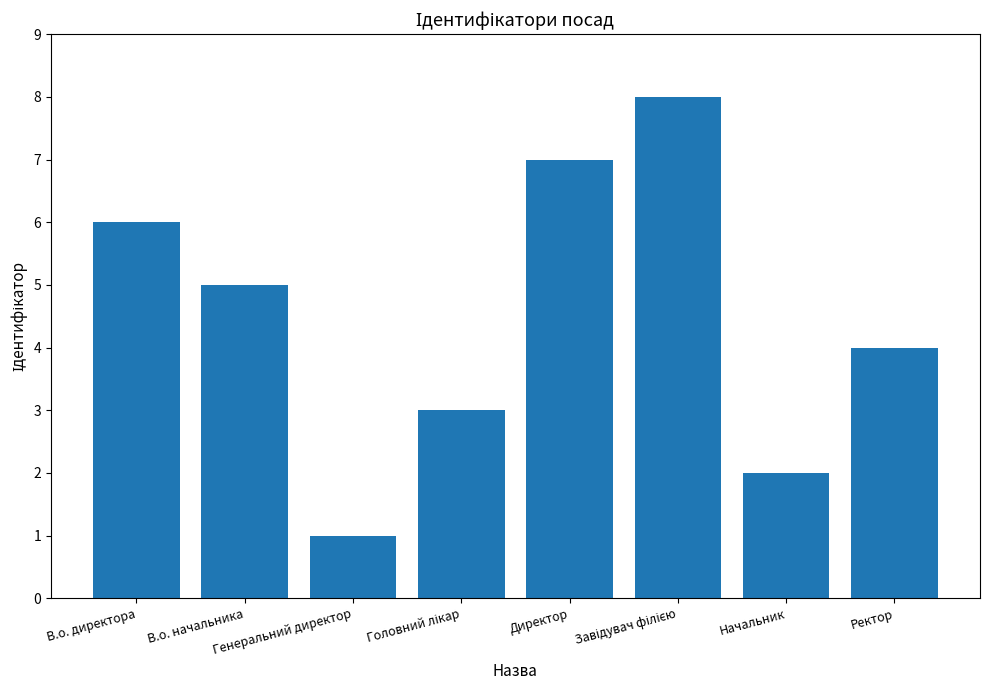

What is the greatest value displayed?

8